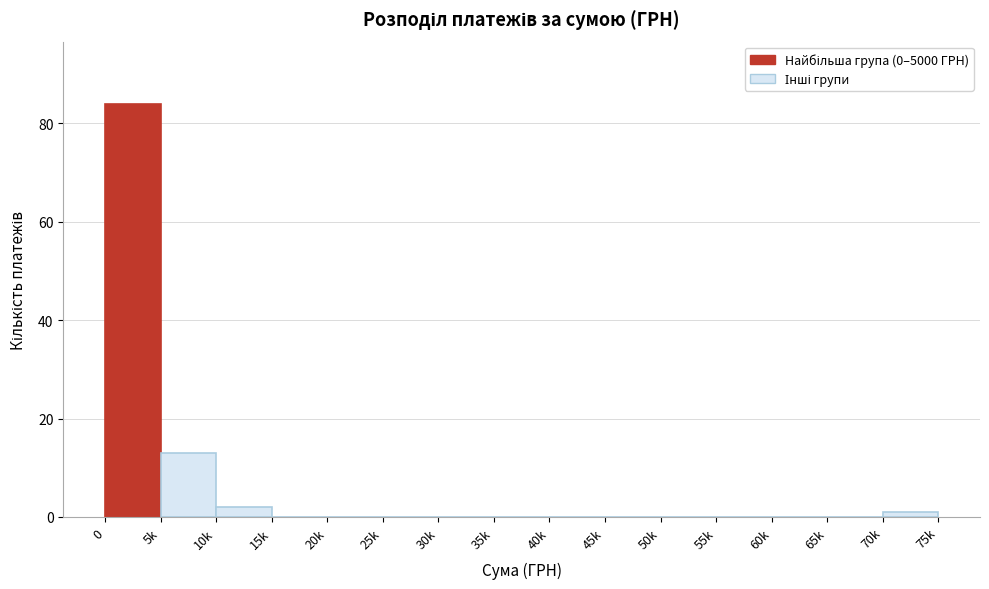

Reading right to left, list all the values displayed in this chart.

70k=1	65k=0	60k=0	55k=0	50k=0	45k=0	40k=0	35k=0	30k=0	25k=0	20k=0	15k=0	10k=2	5k=13	0=84